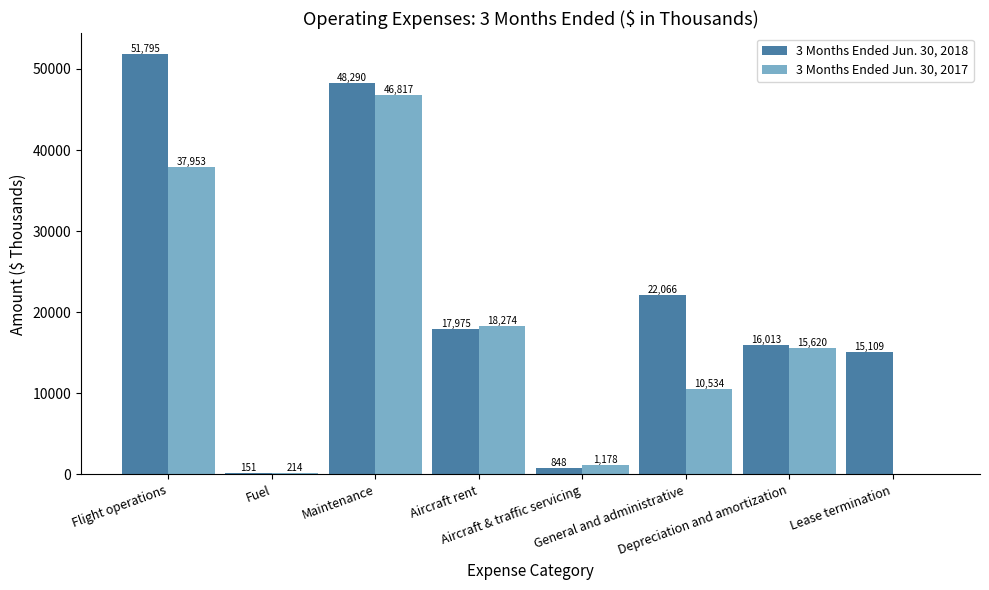

Which series has the largest total across all categories?

3 Months Ended Jun. 30, 2018